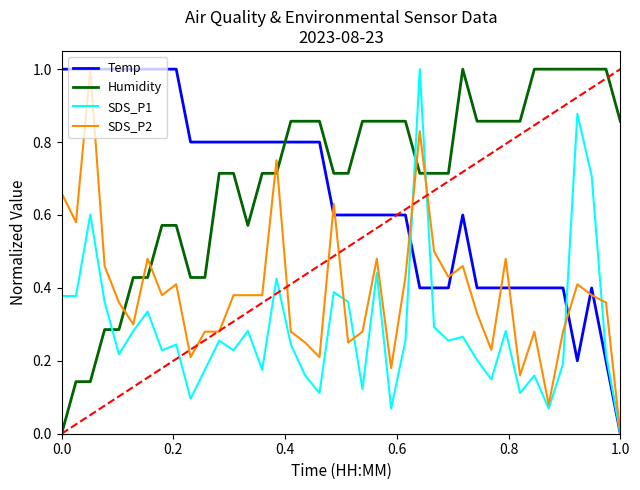

How many positive values does the SDS_P2 series have?

39